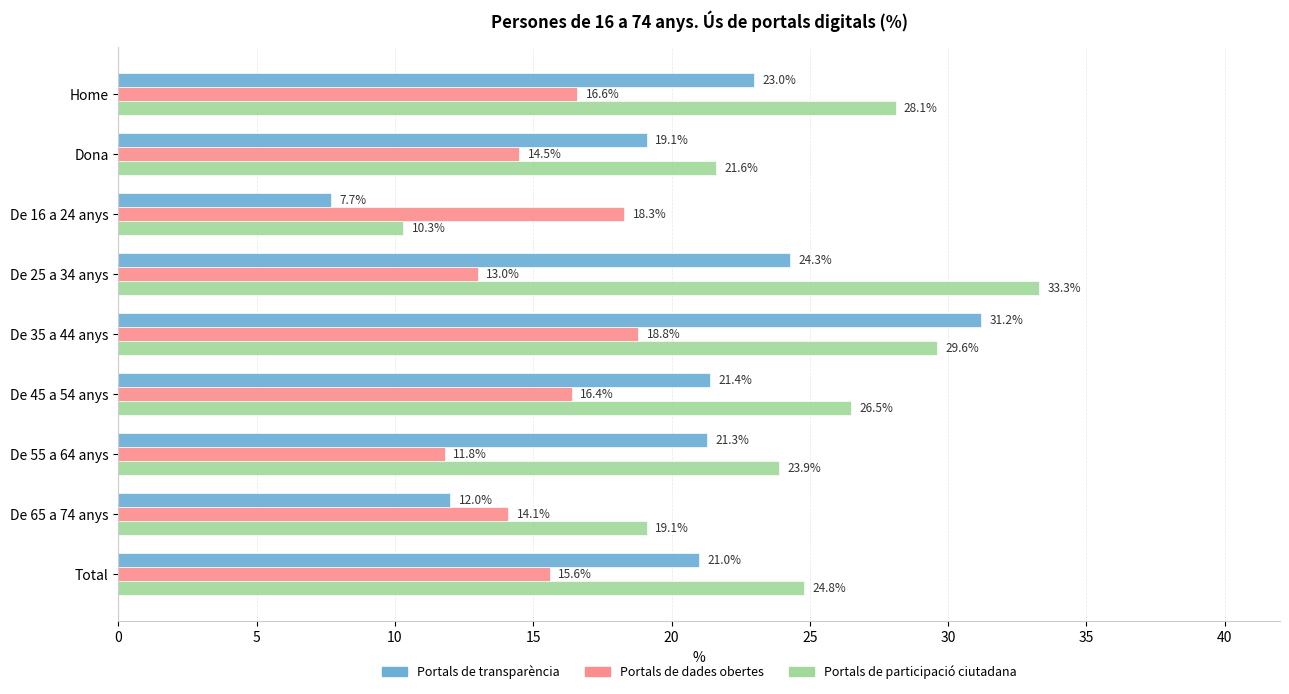

What is the sum of the Portals de participació ciutadana values at De 55 a 64 anys and De 65 a 74 anys?

43.0